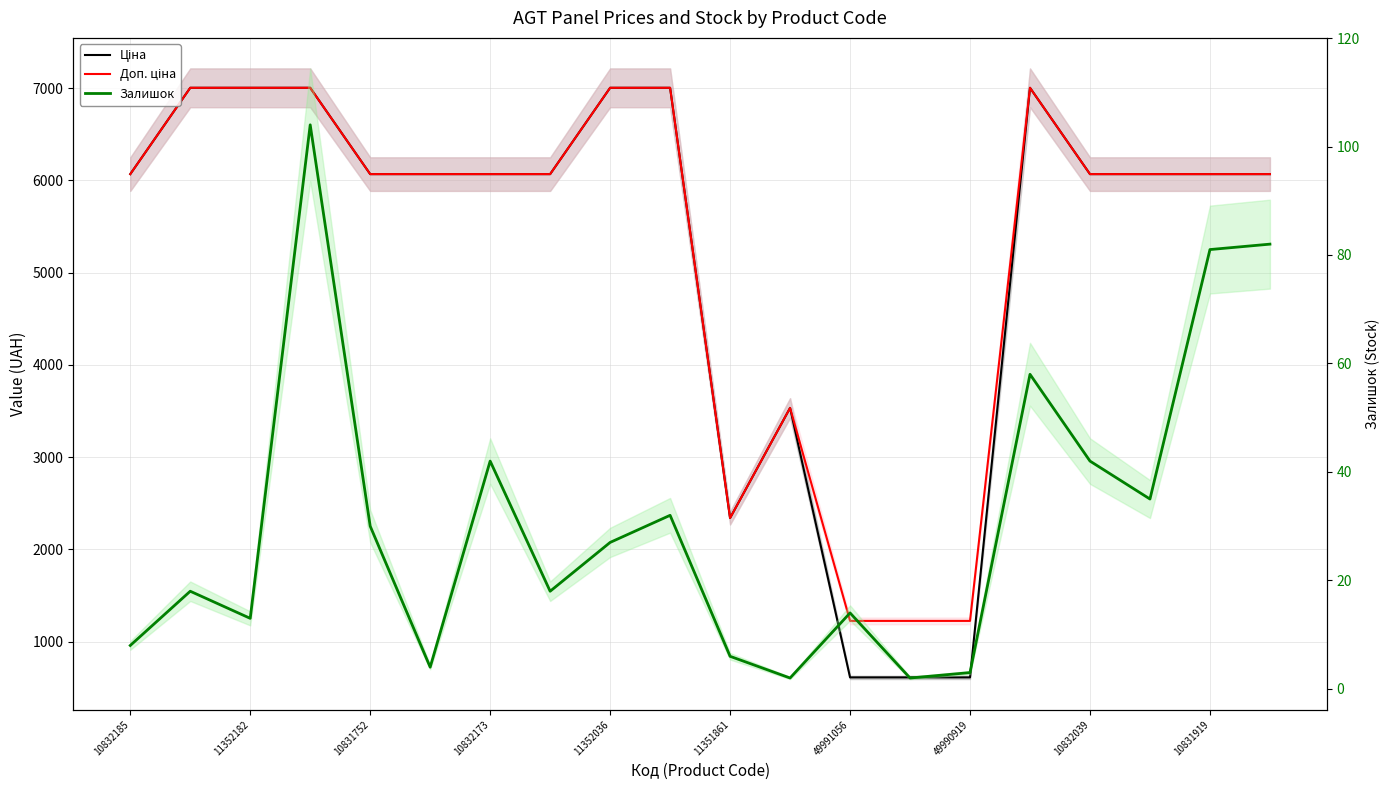

Which category has the lowest value across all series?

11